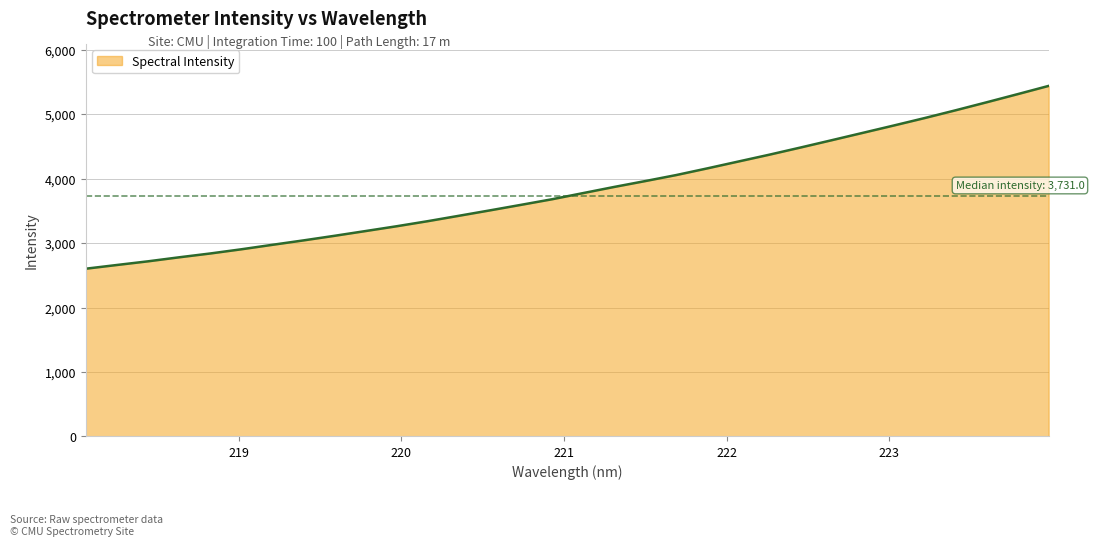

What is the smallest value displayed?

2604.4